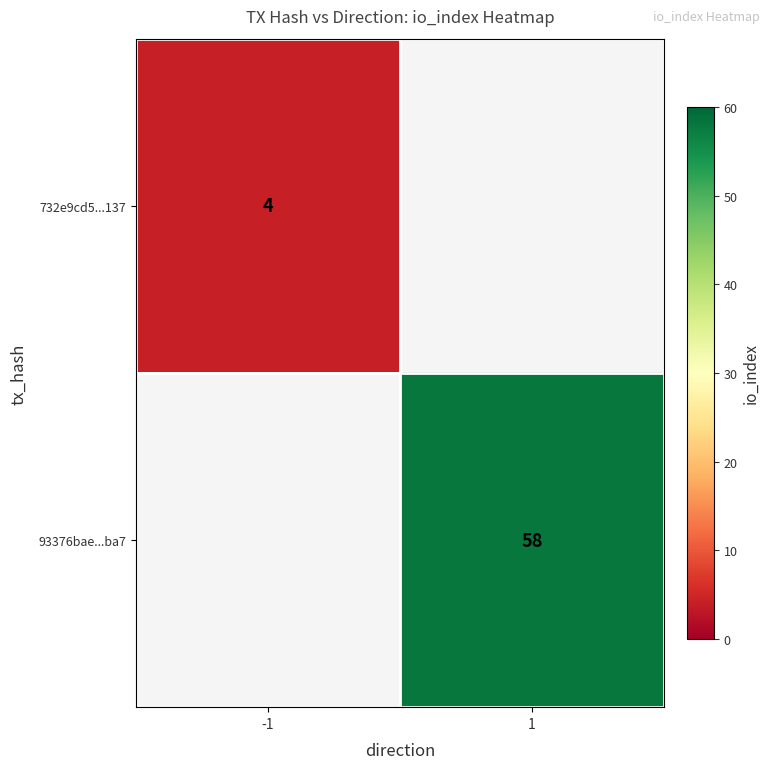

Which category has the lowest value across all series?

-1